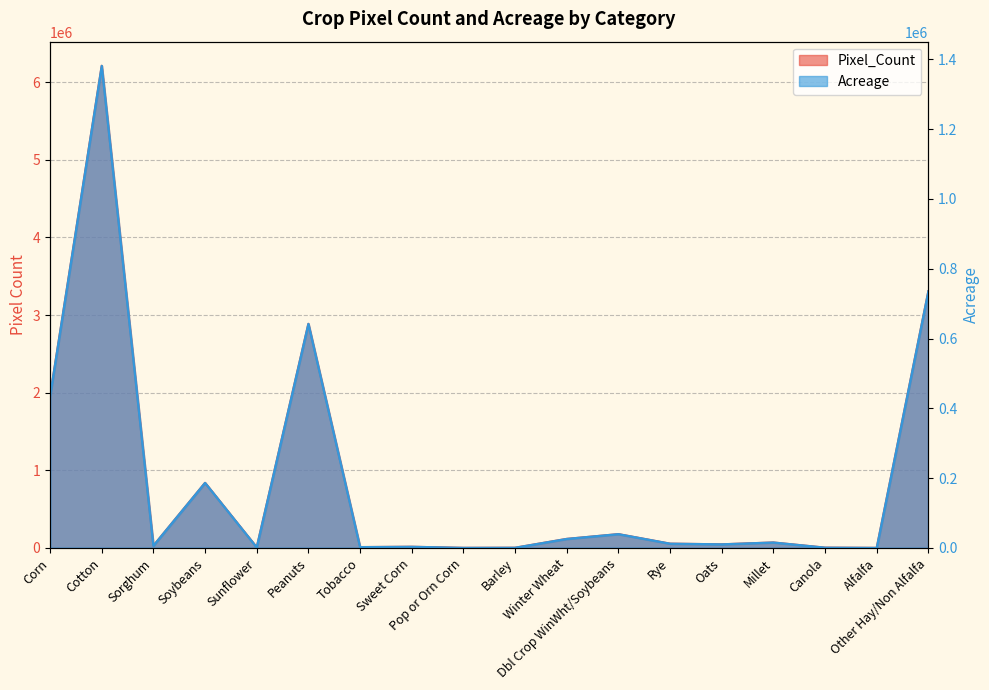

How many interior local valleys does the Pixel_Count series have?

6